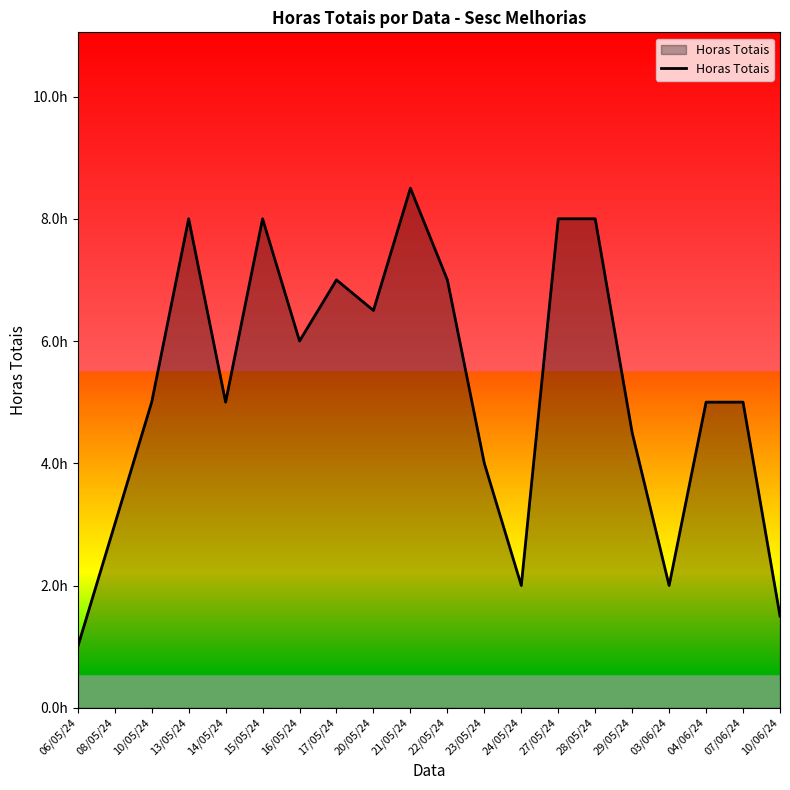

True or false: there are more than 0 points higher than both neighbors.

True